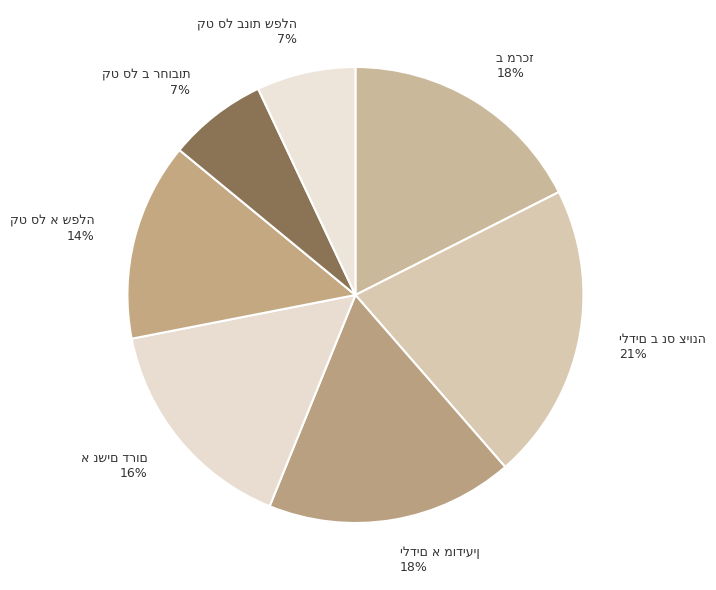

Is there a majority slice in this chart?

No